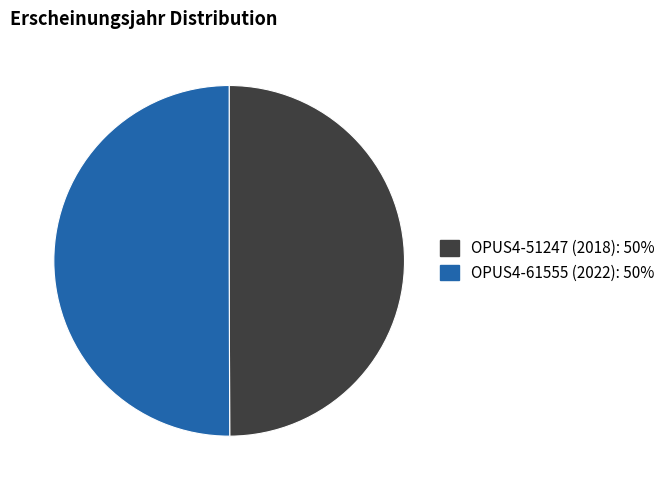

Do OPUS4-51247 (2018) and OPUS4-61555 (2022) together represent more than half of the pie?

Yes